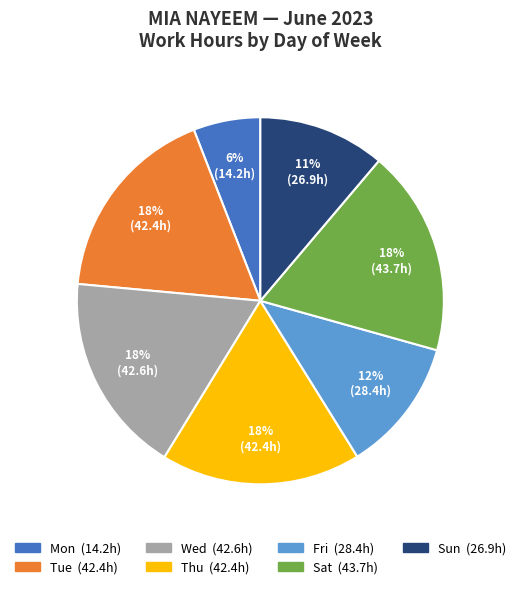

Count the number of slices in the pie.

7